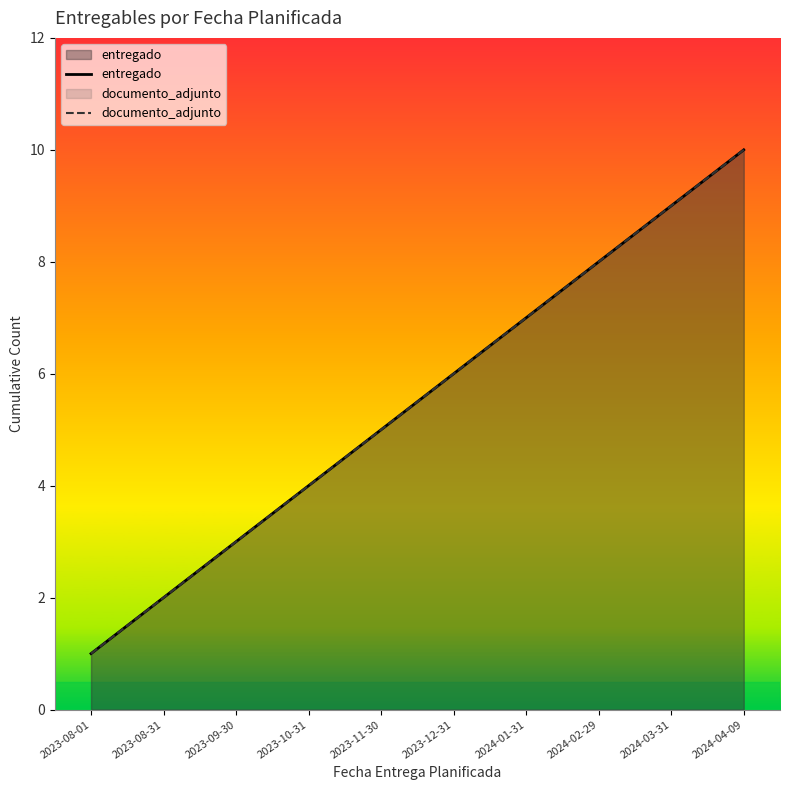

What is the maximum value shown in the chart?

10